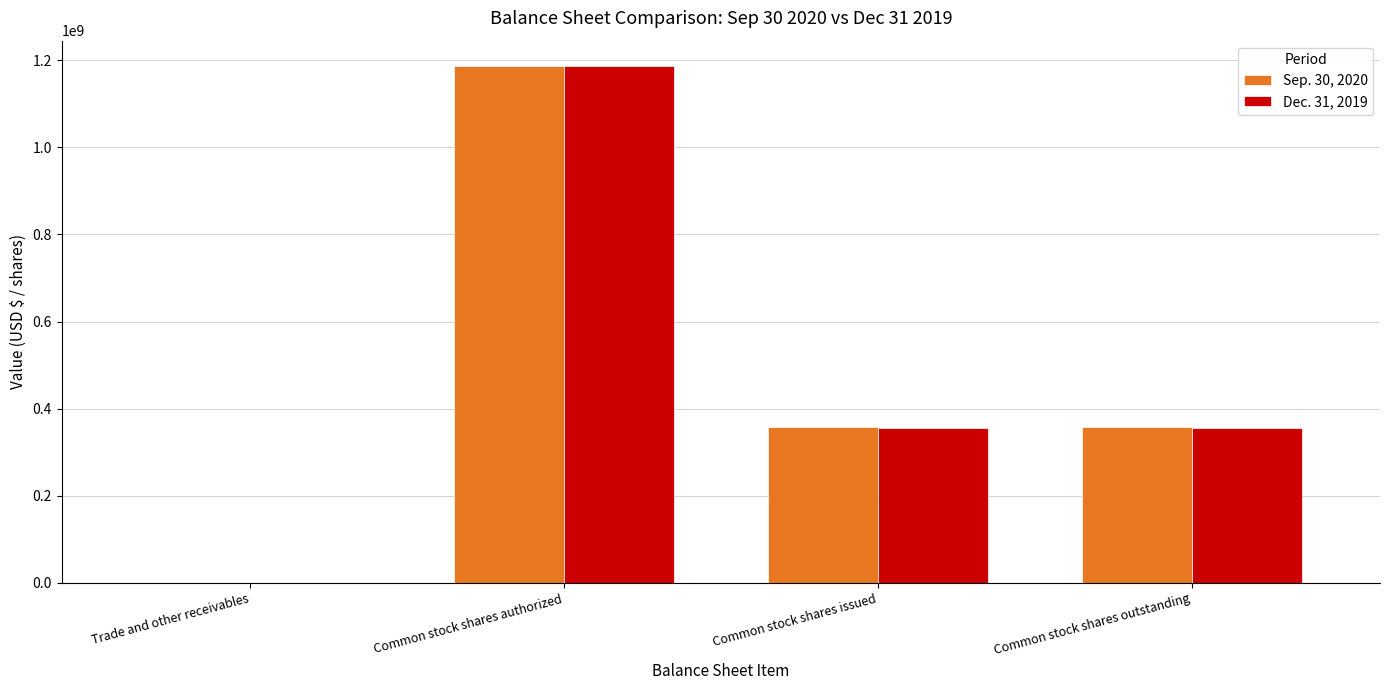

What is the total value across all series at Common stock shares authorized?

2371600000